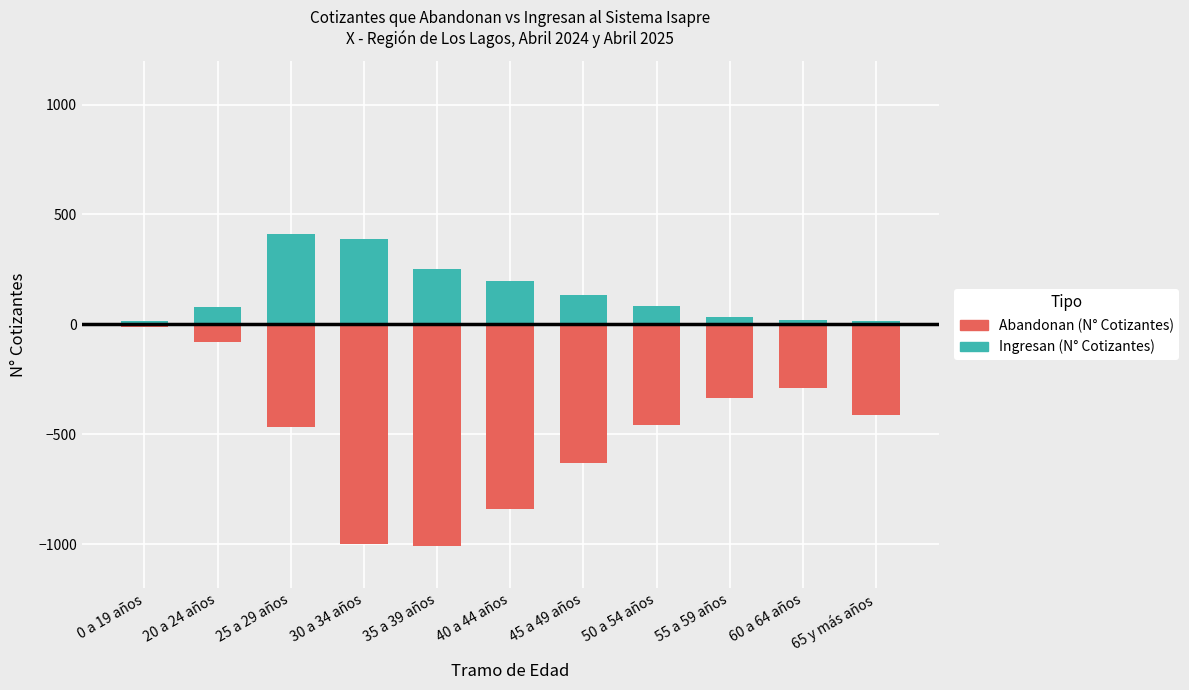

What is the difference between the maximum and second lowest values in the Abandonan (N° Cotizantes) series?

988